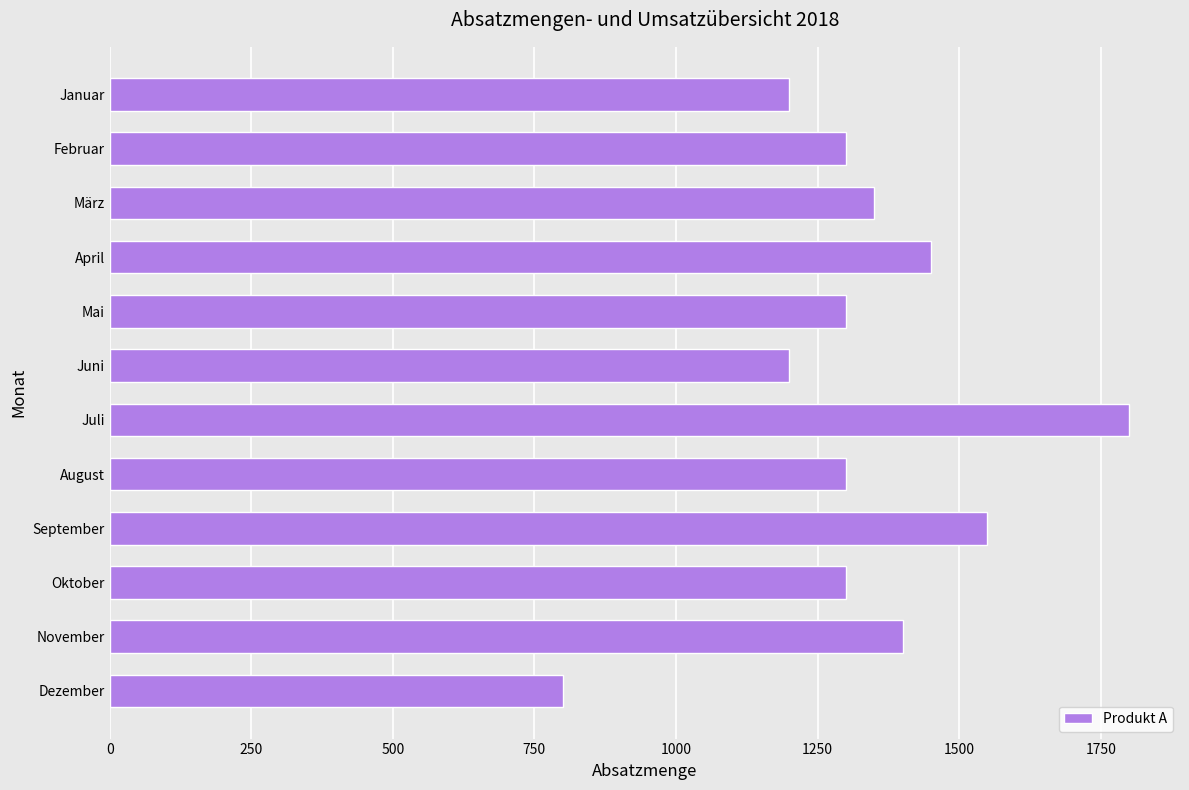

What is the difference between the maximum and minimum values?

1000